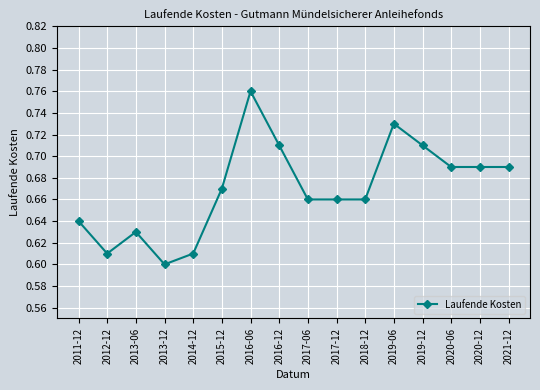

What is the difference between the second highest and second lowest values?

0.1